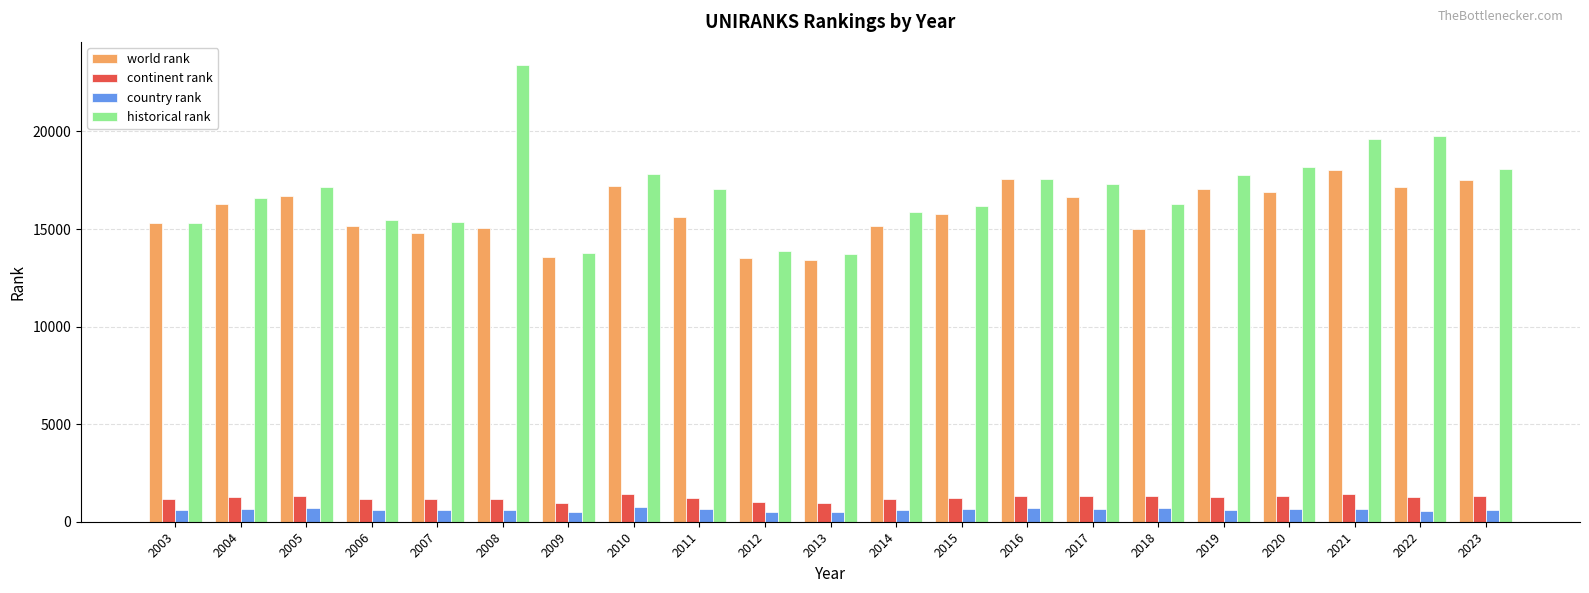

What is the greatest value displayed?

23419.0